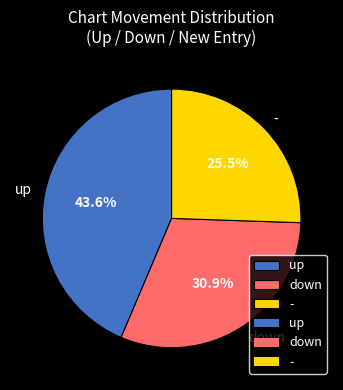

The up slice represents 44% of the pie. True or false?

True